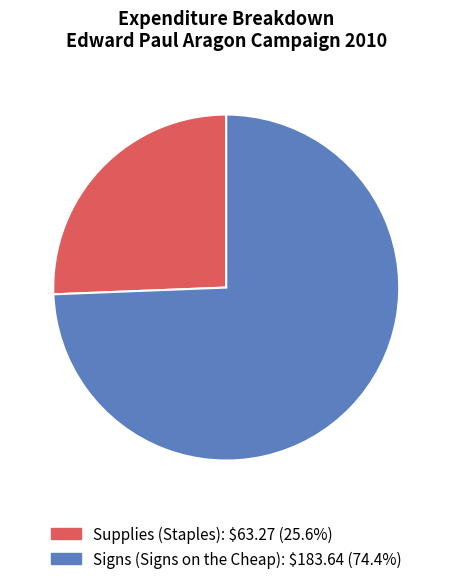

Rank the categories by value from lowest to highest.

Supplies (Staples), Signs (Signs on the Cheap)